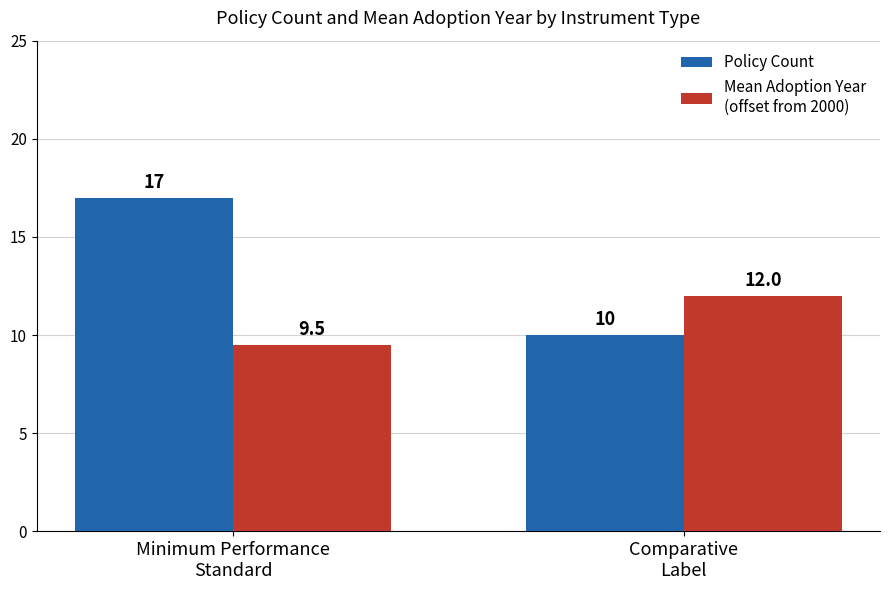

What is the smallest value displayed?

9.5